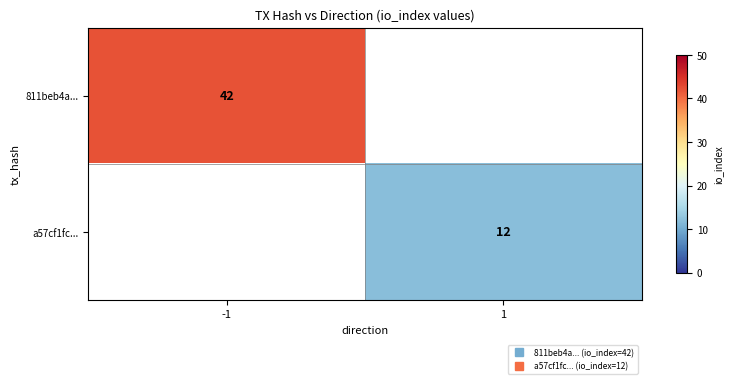

At how many categories does at least one series exceed 14?

1